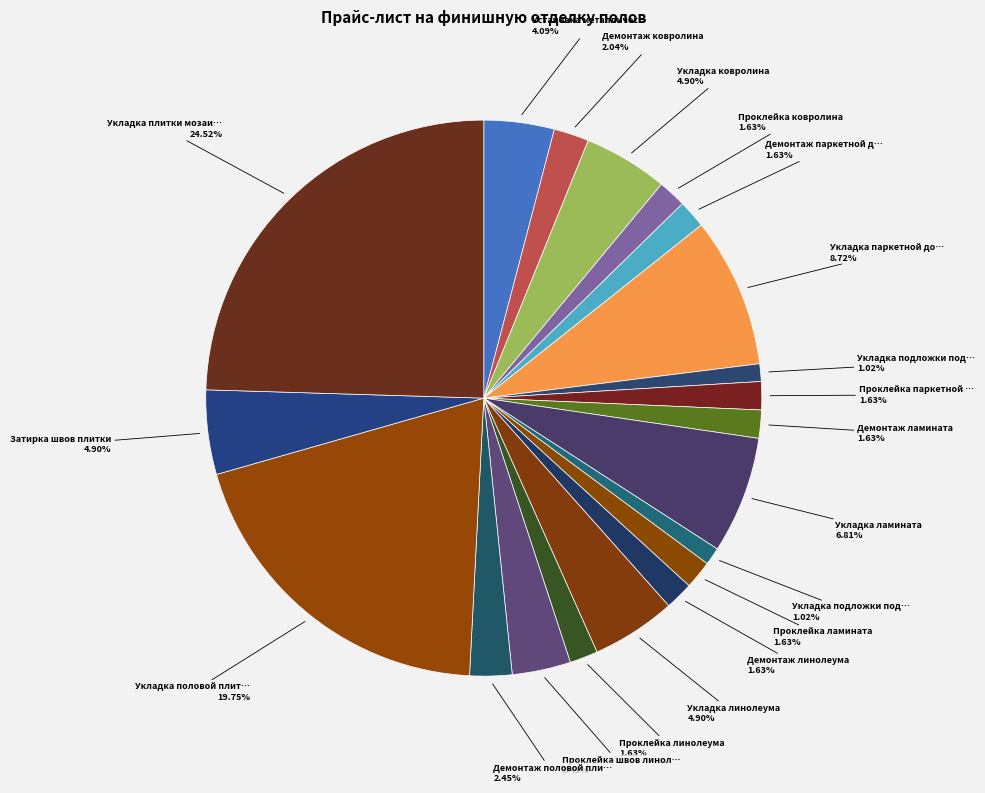

How many slices are in this pie chart?

20